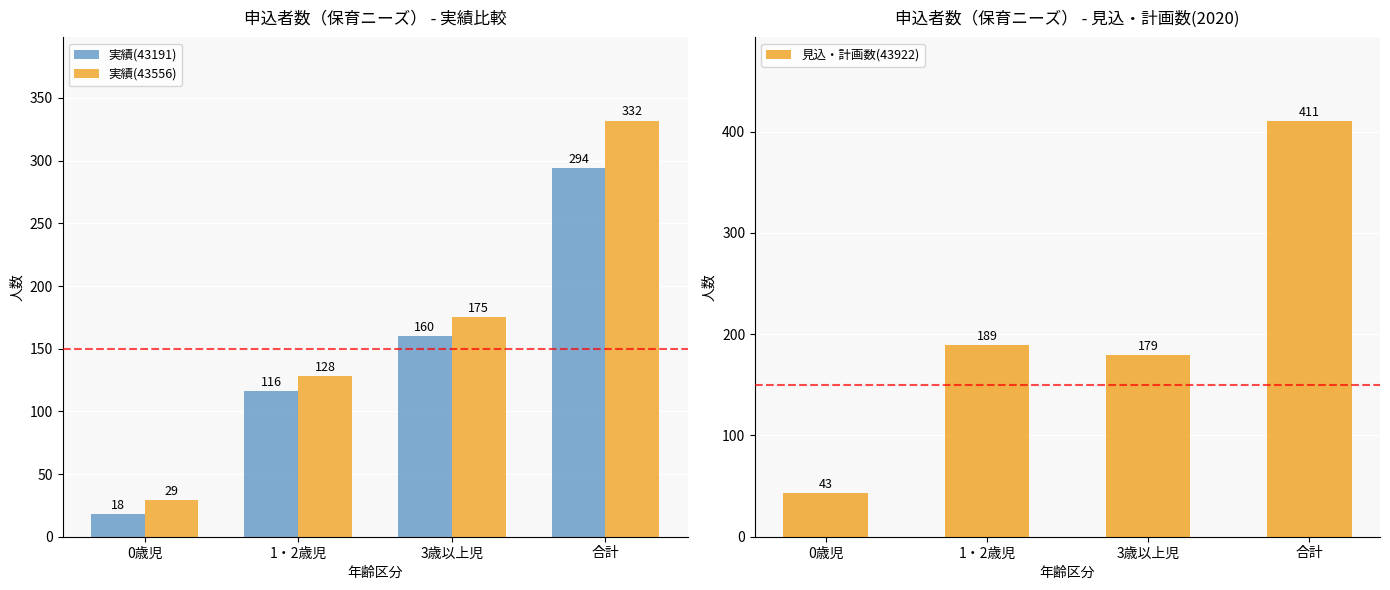

What are all the series names shown in the legend?

実績(43191), 実績(43556), 見込・計画数(43922)